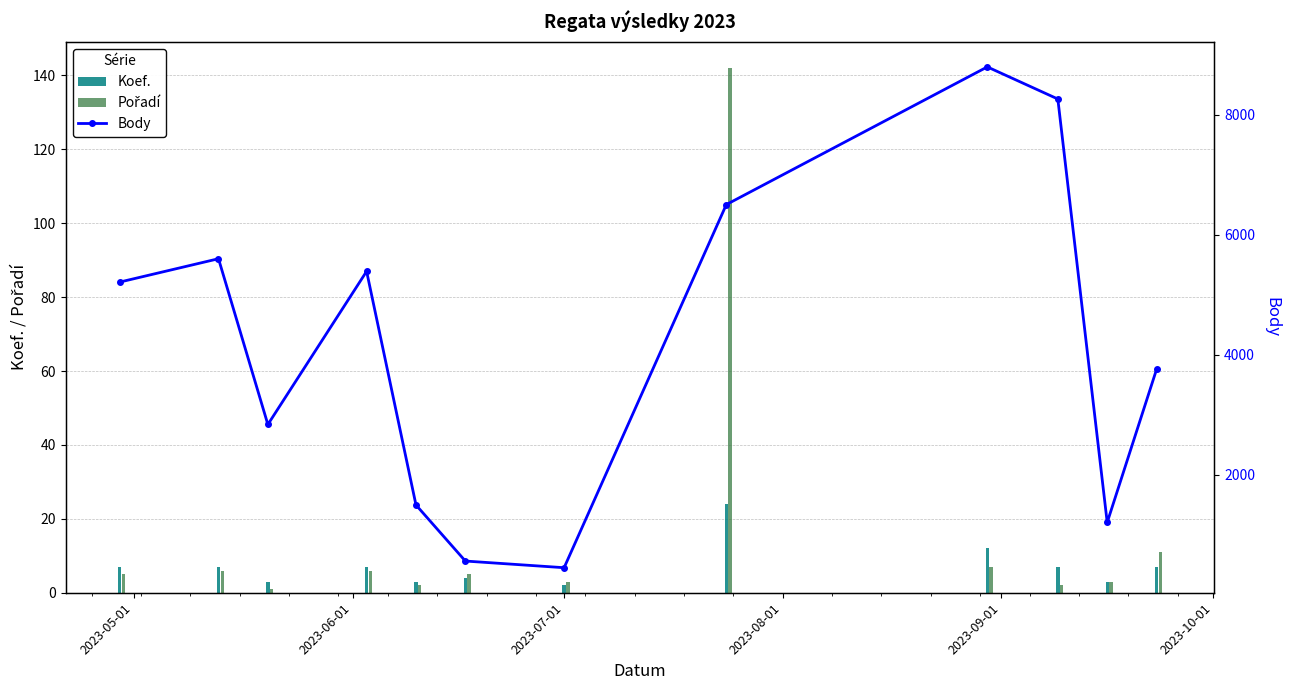

What is the average value of the Koef. series?

7